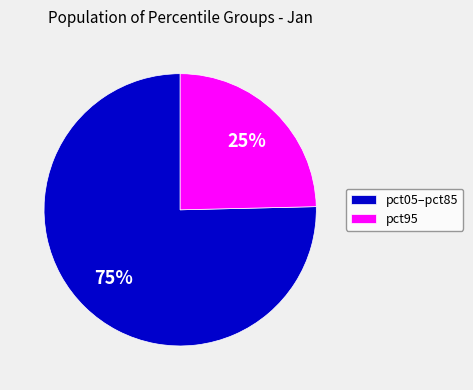

Do pct95 and pct05–pct85 together represent more than half of the pie?

Yes